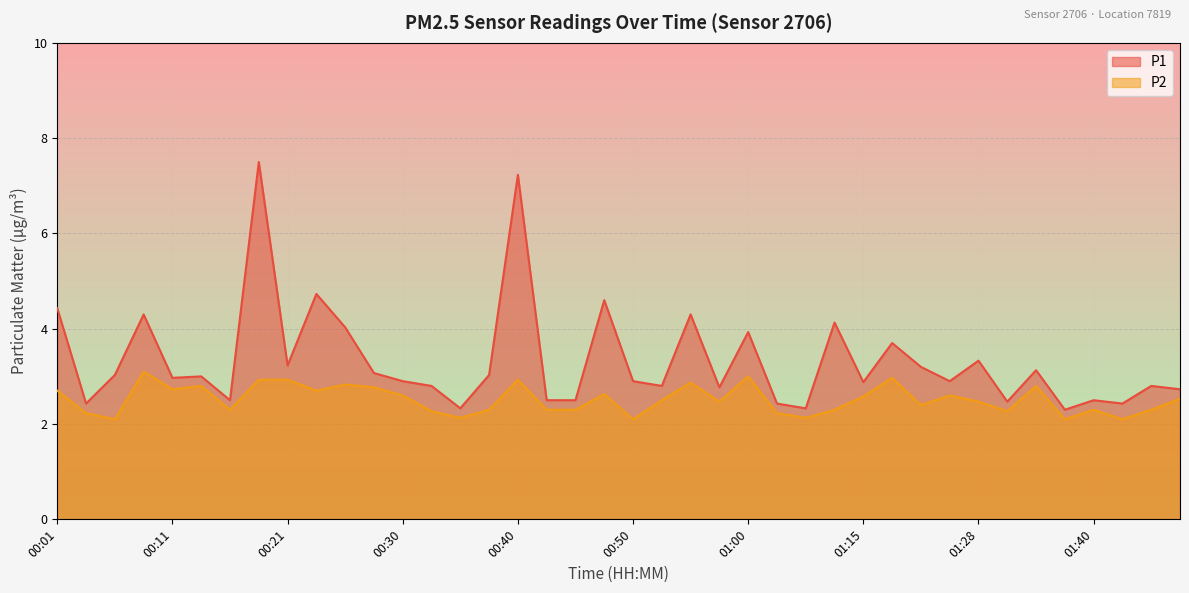

At which category is the sum across all series the highest?

00:18